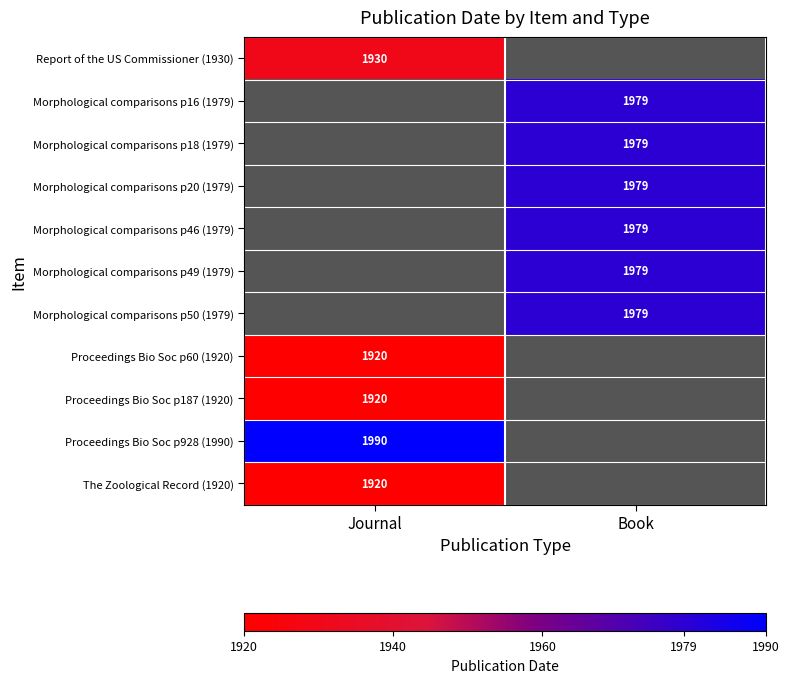

The Morphological comparisons p46 (1979) series shows 2880 at Book. True or false?

False